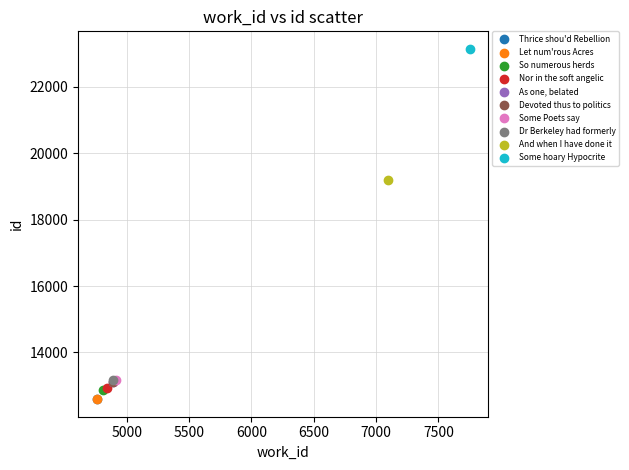

Which series contains the highest Y value?

Some hoary Hypocrite